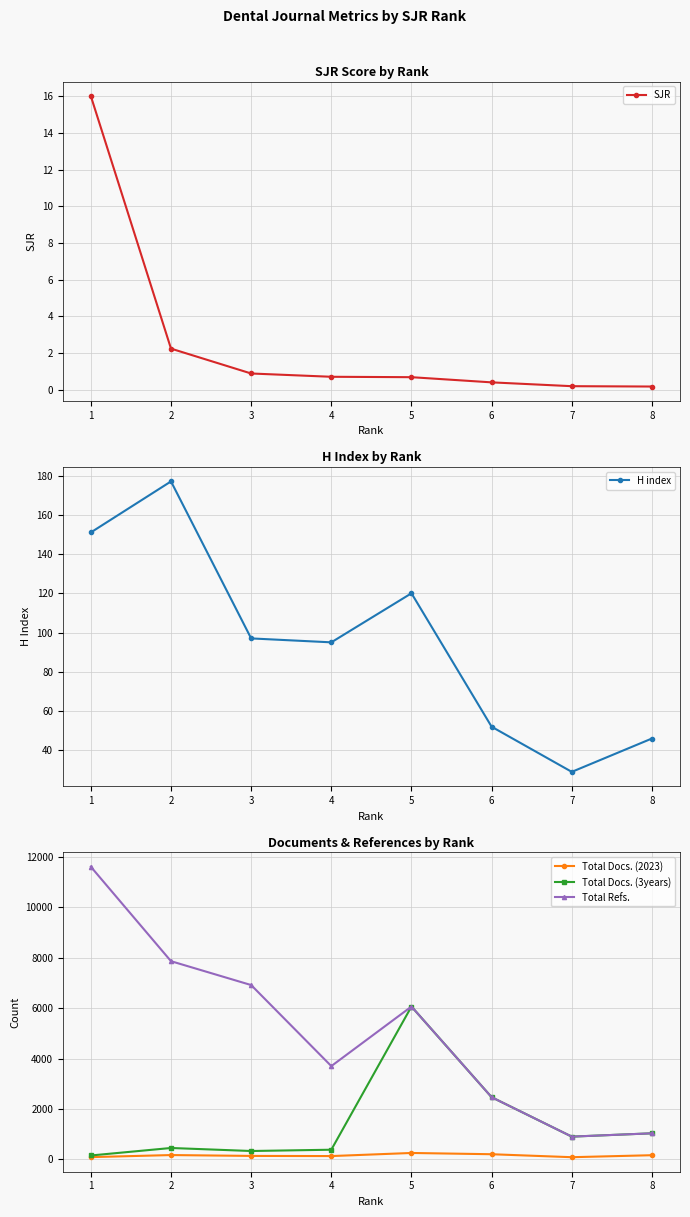

Which series has the largest total across all categories?

Total Refs.